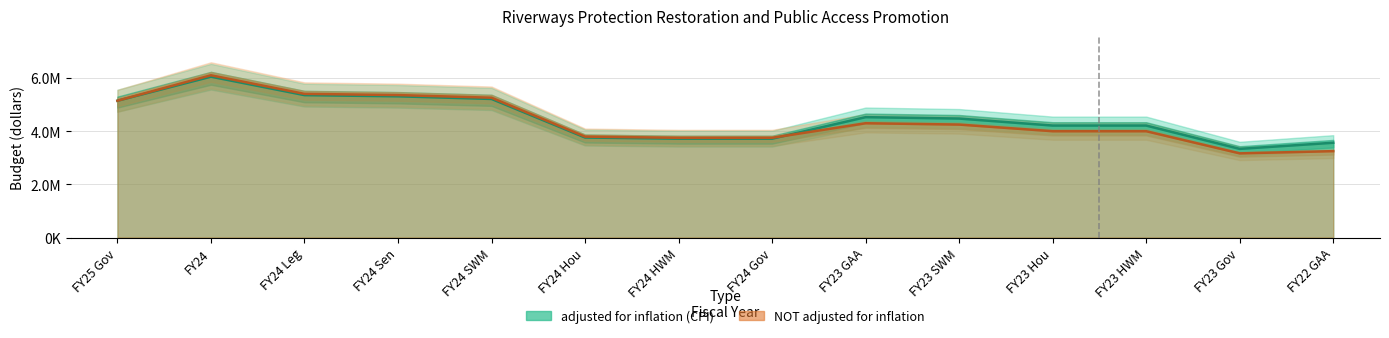

What is the label of the 10th point from the right?

FY24 SWM